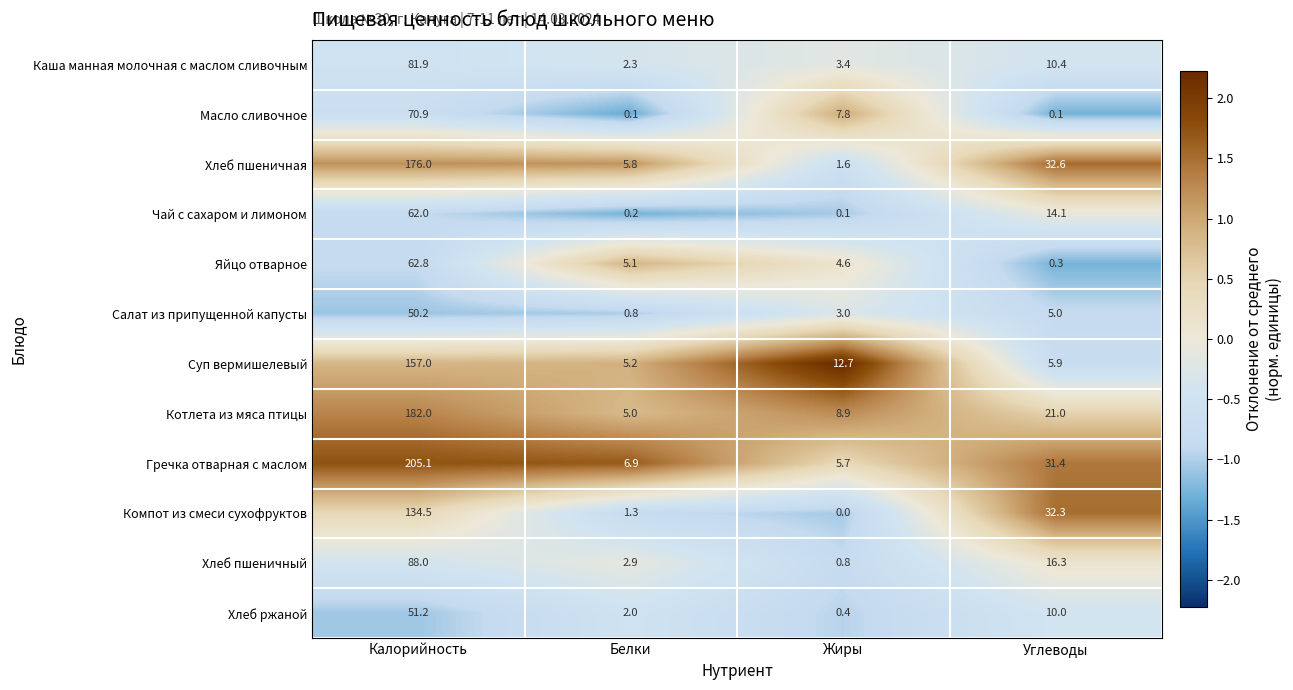

Is it true that Хлеб пшеничный equals 10.1 at Углеводы?

False